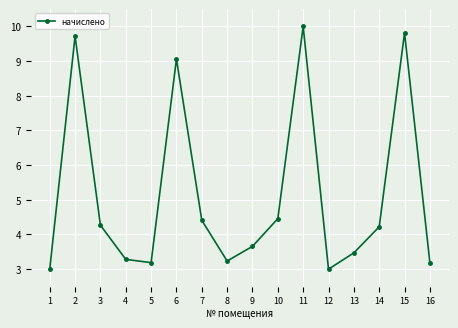

Count the number of data series in this chart.

1